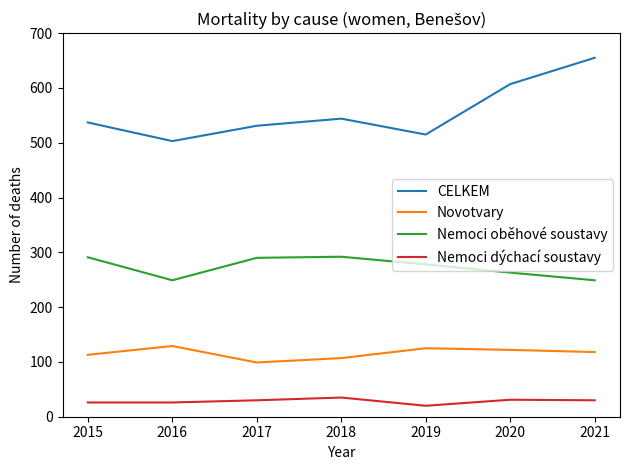

In CELKEM, how many points are higher than both neighbors (excluding endpoints)?

1